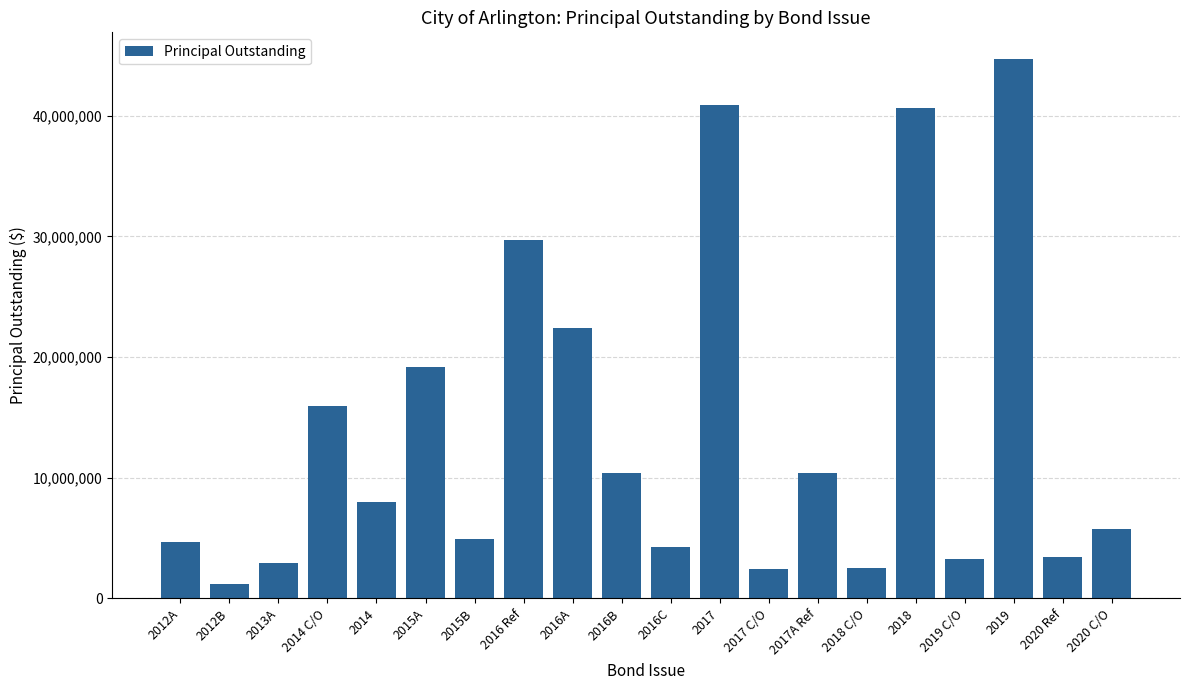

What is the ratio of the value at 2018 to the value at 2017 C/O?

16.7